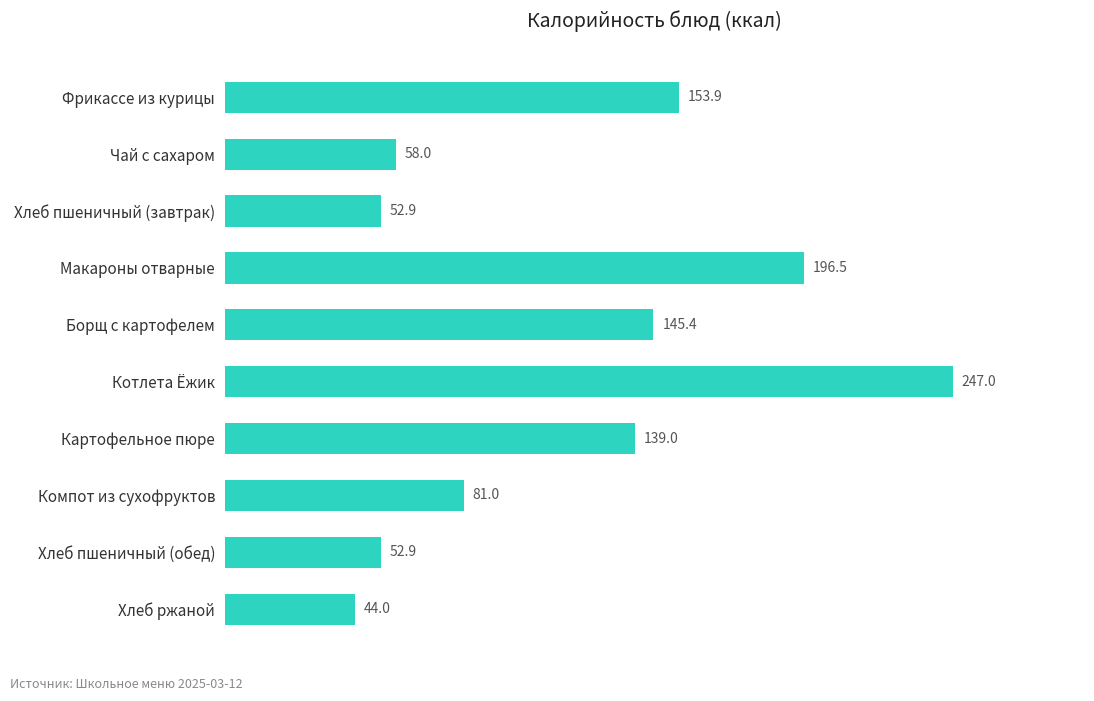

The chart shows a value of 247.0 at Котлета Ёжик. True or false?

True